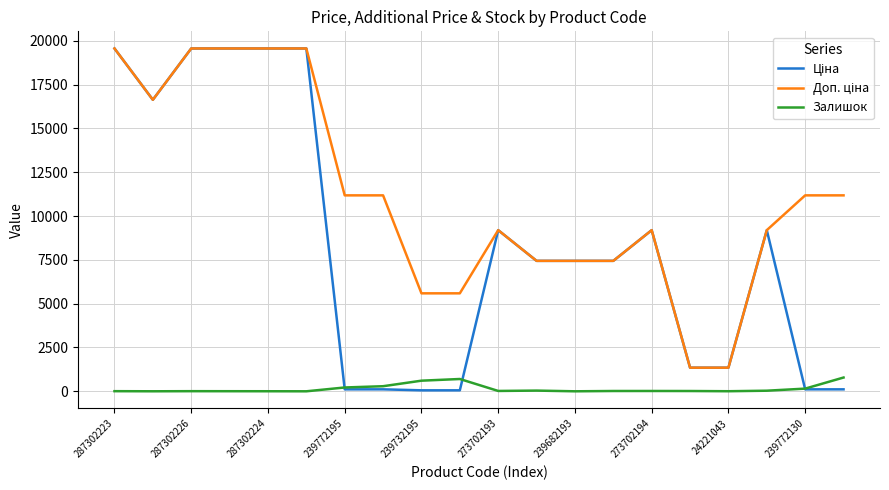

Reading left to right, transcribe all the data shown in this chart.

Ціна: 19564.9	16636.8	19564.9	19564.9	19564.9	19564.9	111.8	111.8	55.9	55.9	9196.3	7444.6	7444.6	7444.6	9196.3	1347.9	1347.9	9196.3	111.8	111.8
Доп. ціна: 19564.9	16636.8	19564.9	19564.9	19564.9	19564.9	11182.0	11182.0	5591.0	5591.0	9196.3	7444.6	7444.6	7444.6	9196.3	1348.0	1348.0	9196.3	11182.0	11182.0
Залишок: 7.0	1.0	7.0	5.0	3.0	0.0	218.0	290.0	606.0	702.0	20.0	40.0	0.0	17.0	18.0	16.0	4.0	34.0	153.0	786.0